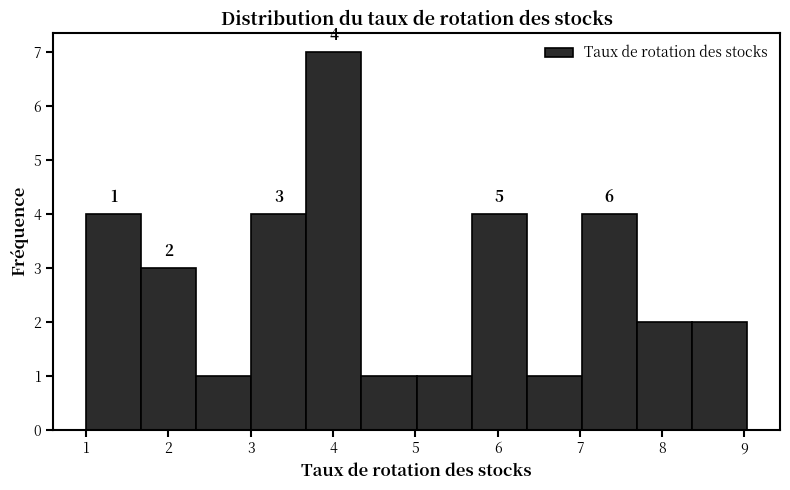

Over which range of the x-axis is the bar tallest?

3.7 to 4.3